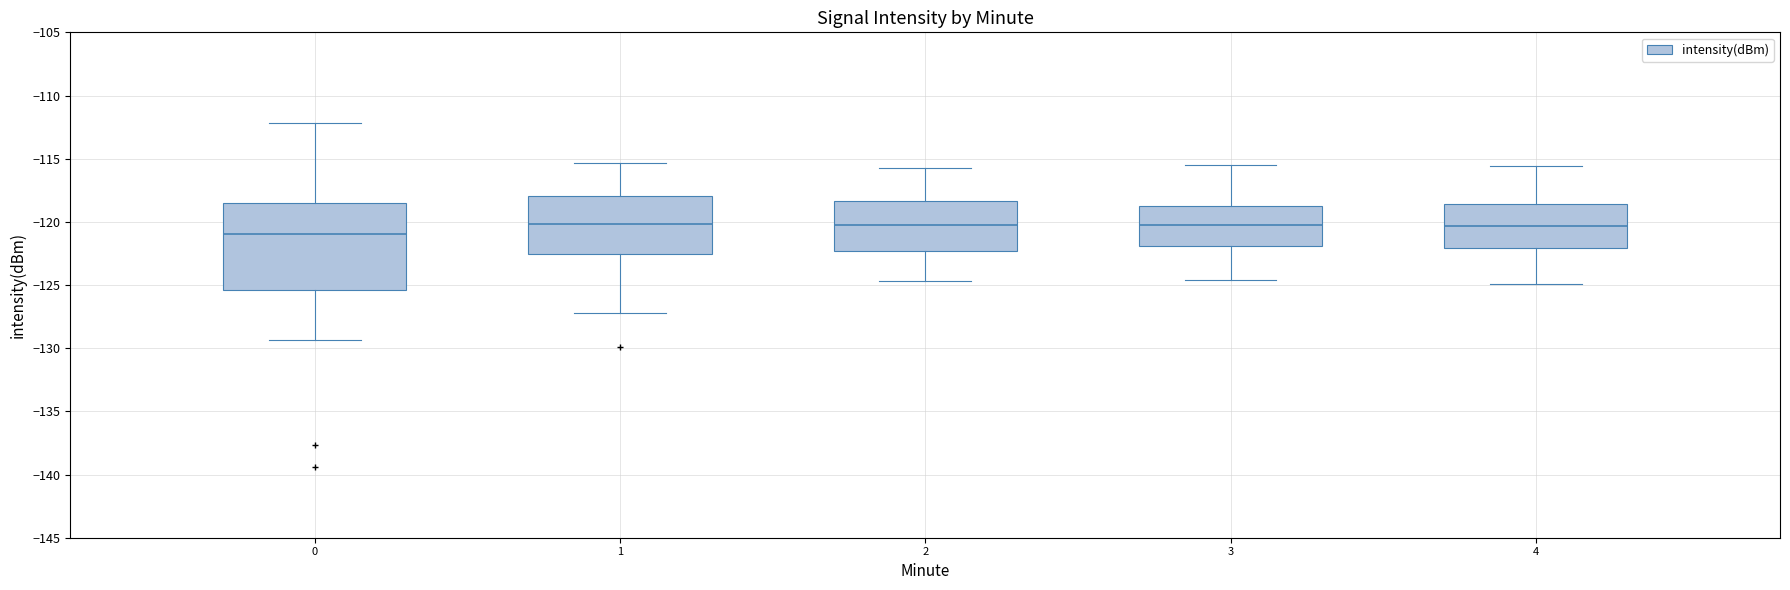

Which box's median line is the lowest?

0